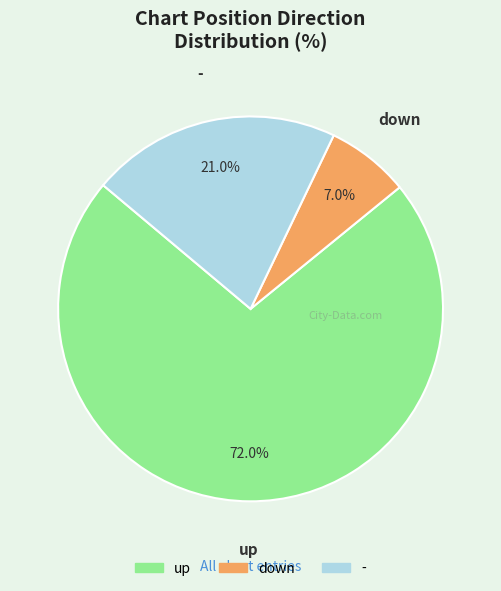

What percentage do down and - together represent?

28.0%